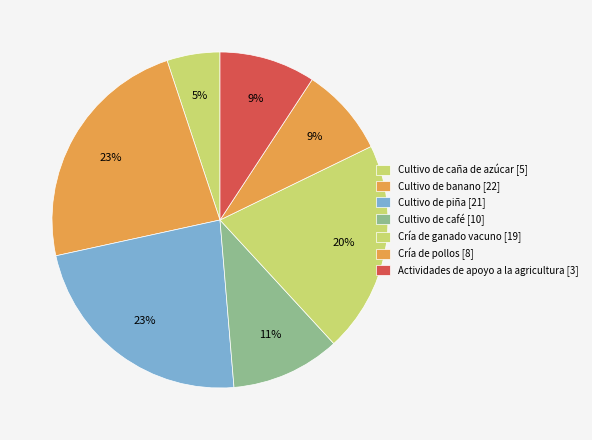

How much of the chart is everything except Cría de pollos?

91.5%